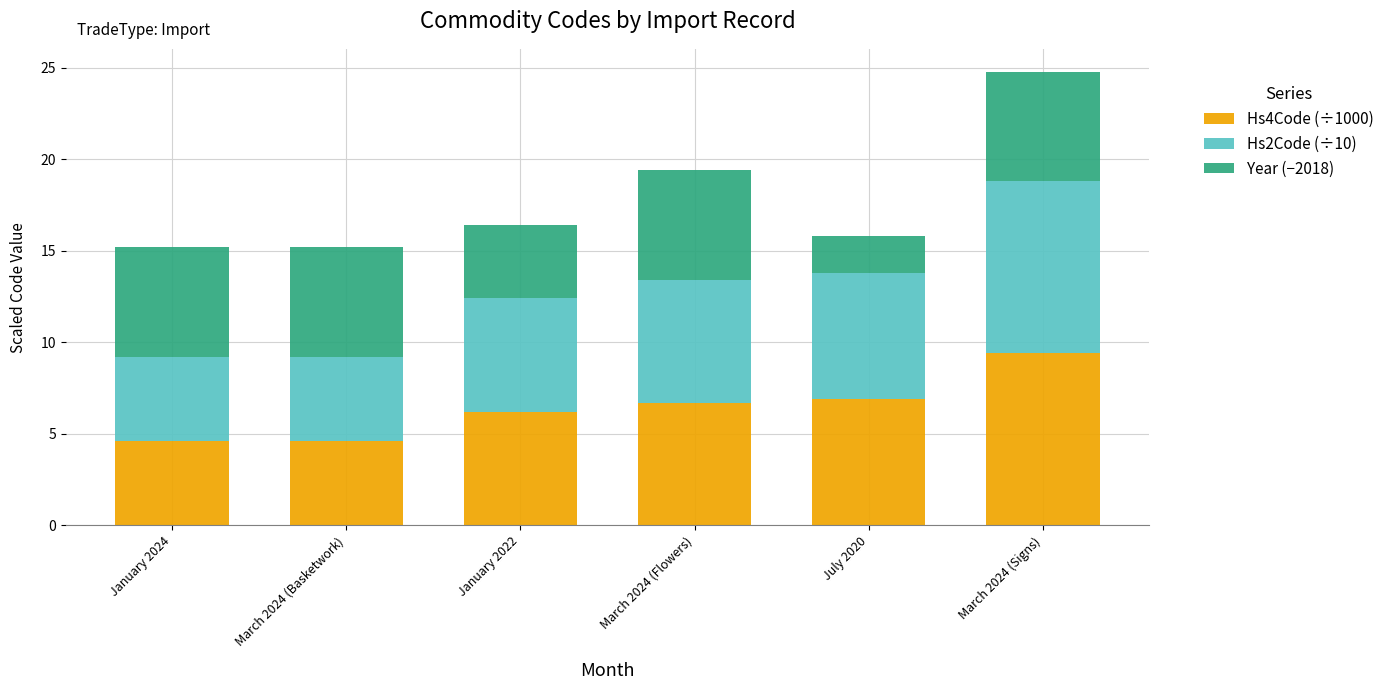

Which category has the highest value in the Hs4Code (÷1000) series?

March 2024 (Signs)